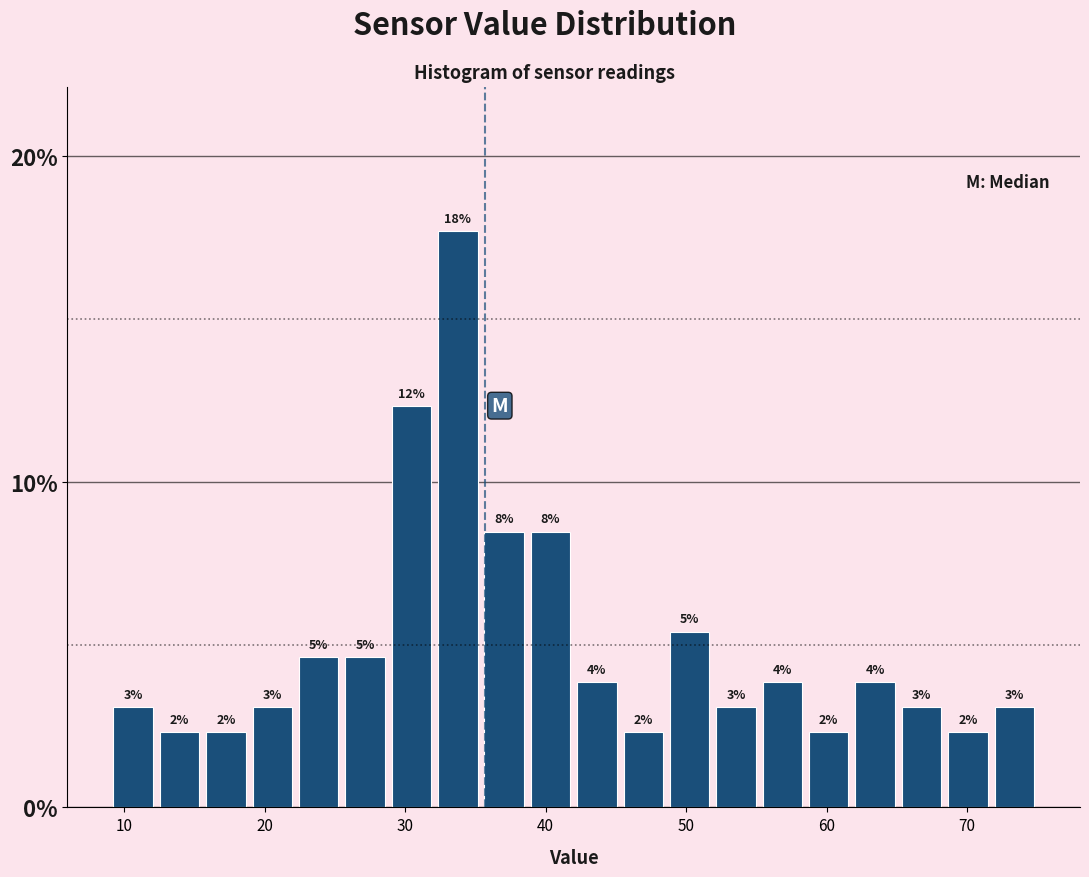

Read against the x-axis, roughly where is the centre of the tallest bar?

34